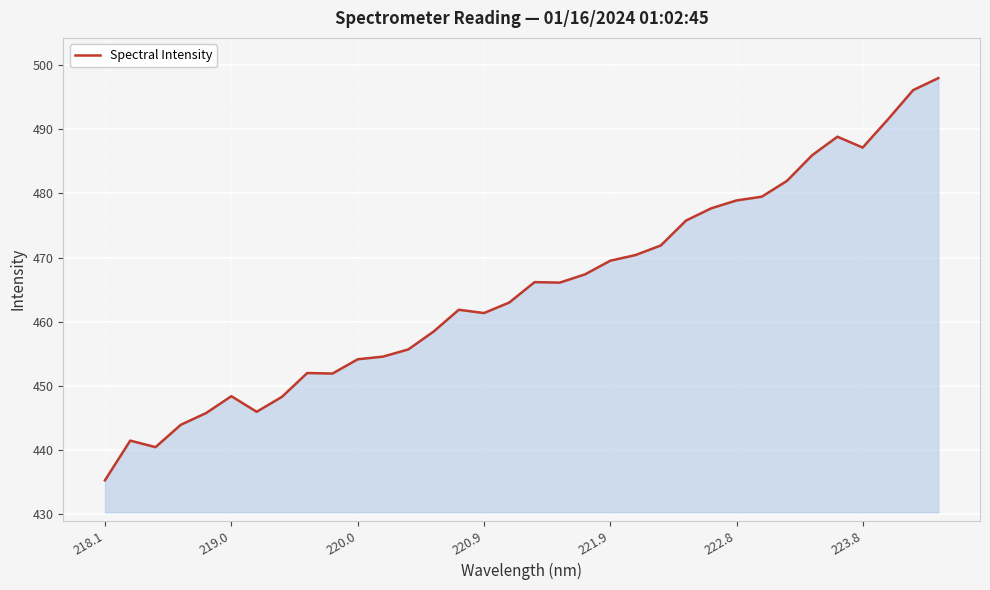

What is the minimum value shown in the chart?

435.3